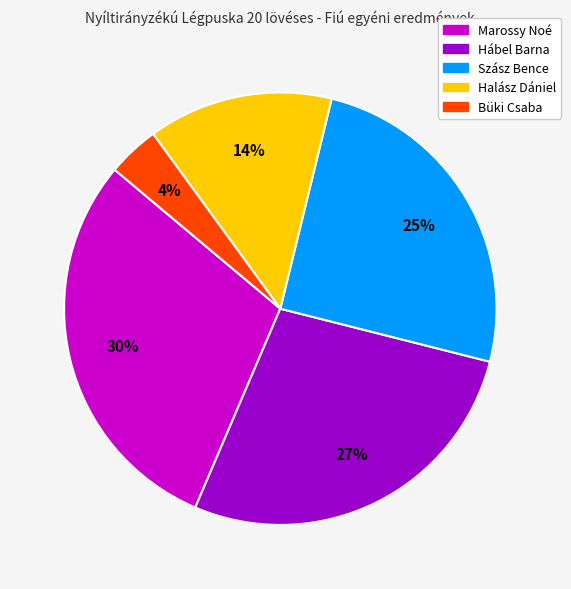

Is it true that Halász Dániel is 14% of the pie?

True